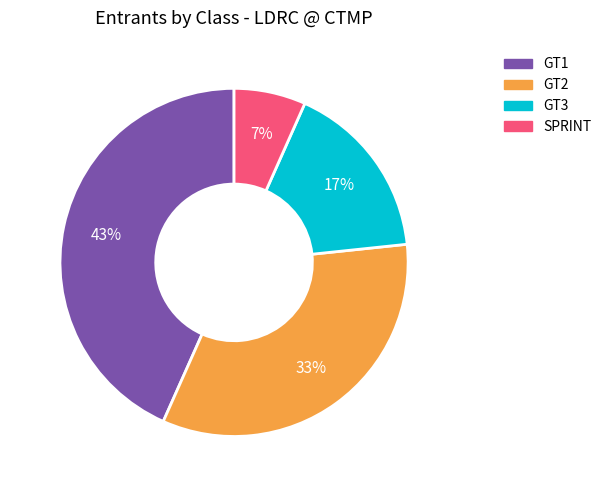

Rank the categories by value from highest to lowest.

GT1, GT2, GT3, SPRINT